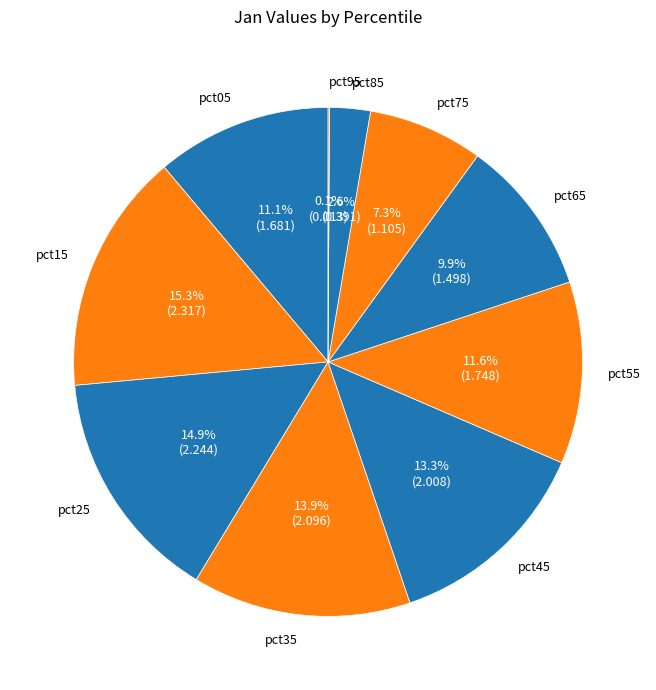

Is it true that pct05 is 11% of the pie?

True